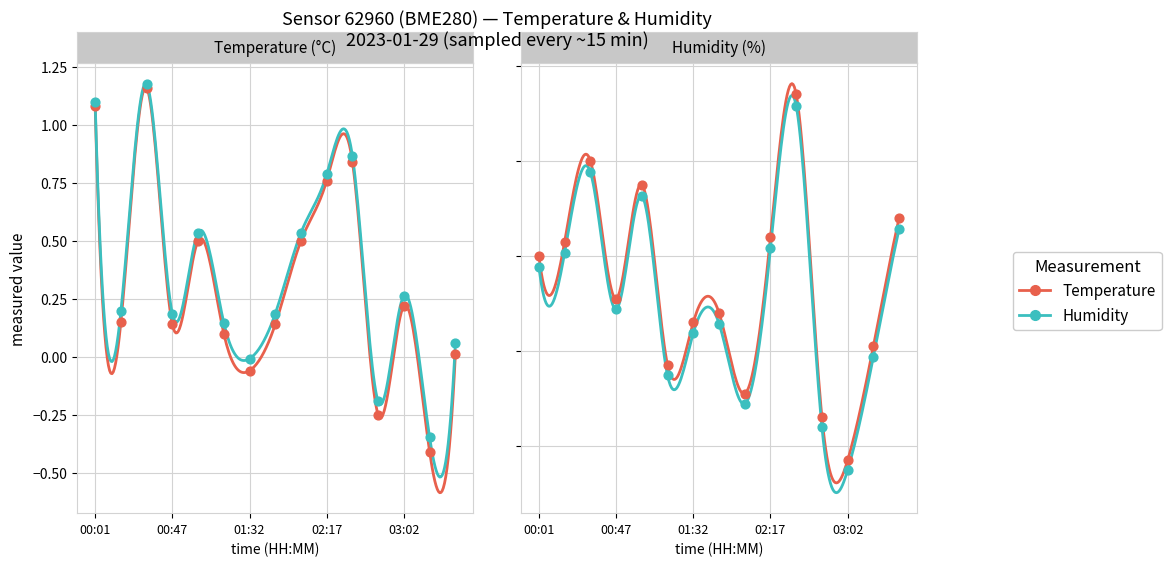

What is the total value across all series at 03:17?

64.0